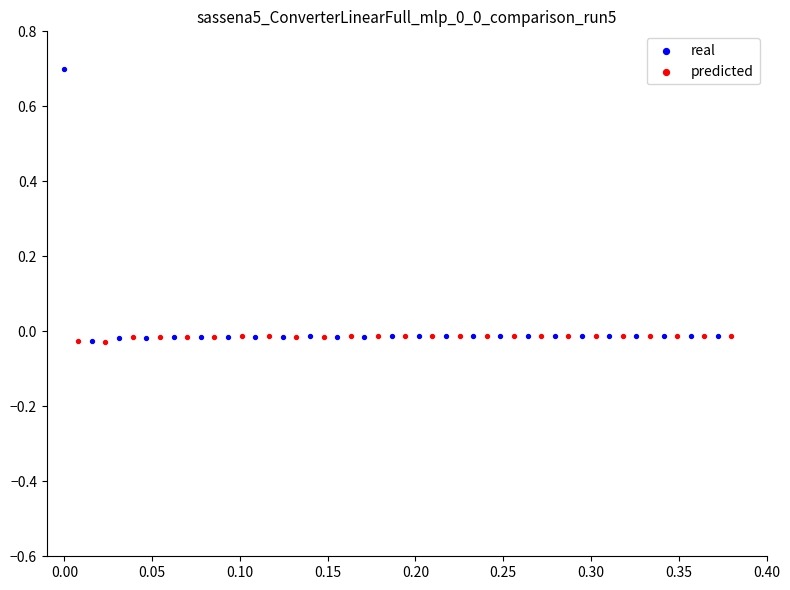

Which series has the largest Y range (max minus min)?

real